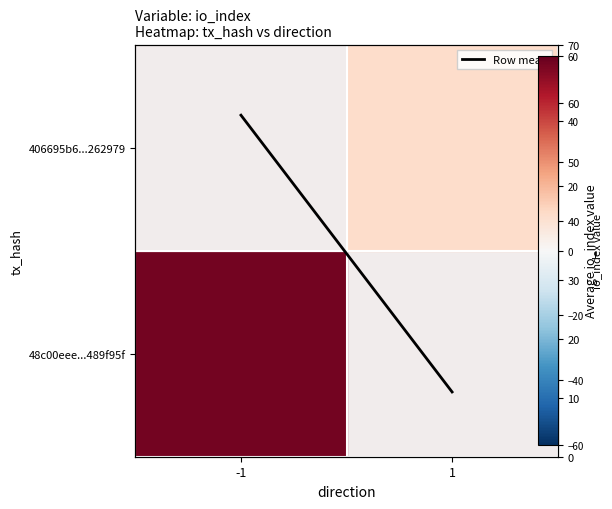

At which label is the value closest to 34?

1